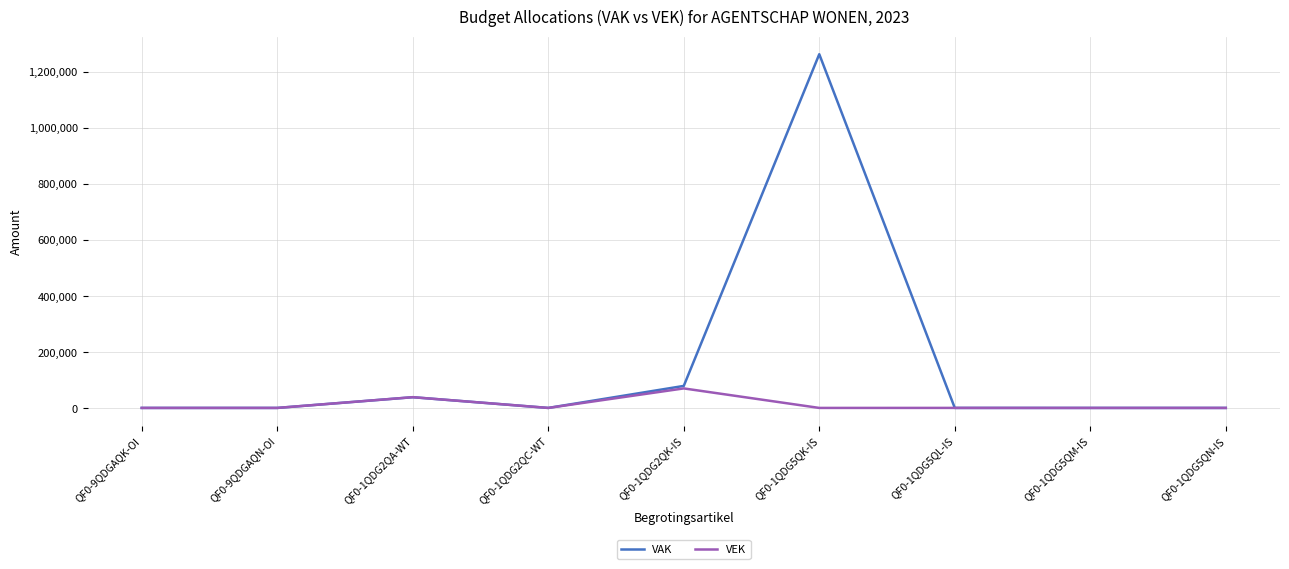

At which label does VAK reach its peak?

QF0-1QDG5QK-IS